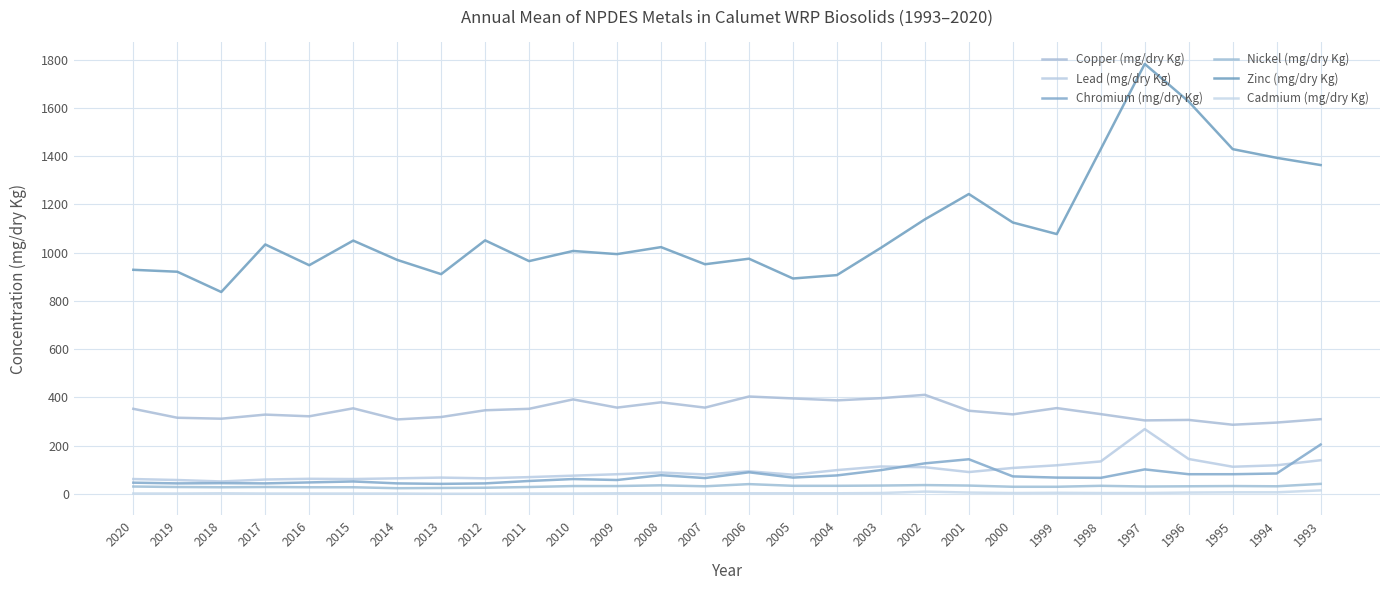

What is the value of the Cadmium (mg/dry Kg) point at the 14th from the left?

3.0